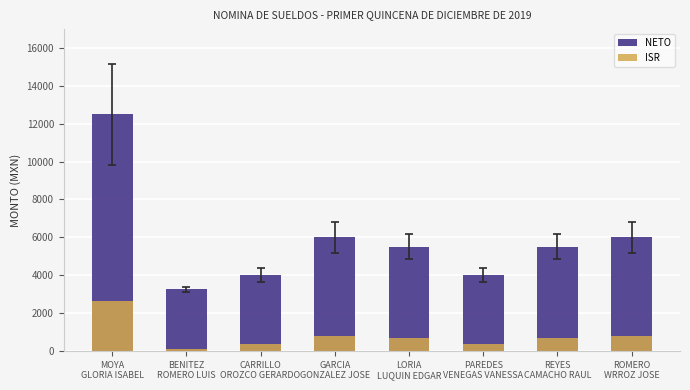

Does the chart contain stacked bars?

No